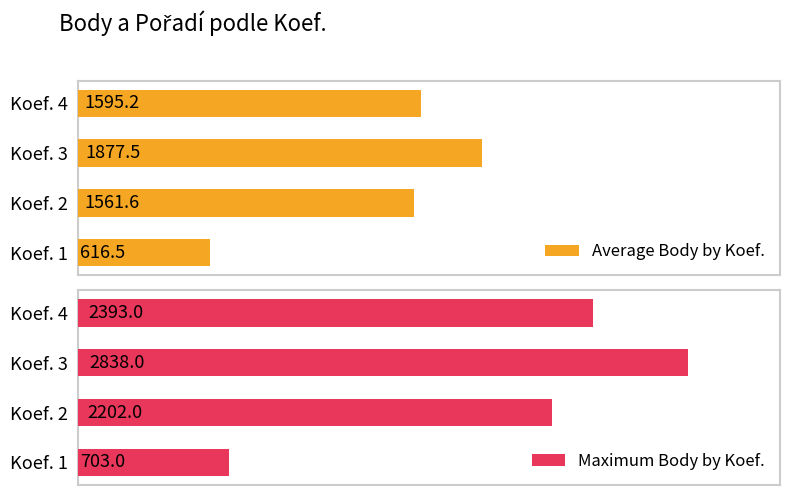

How many bars are there in each group?

2